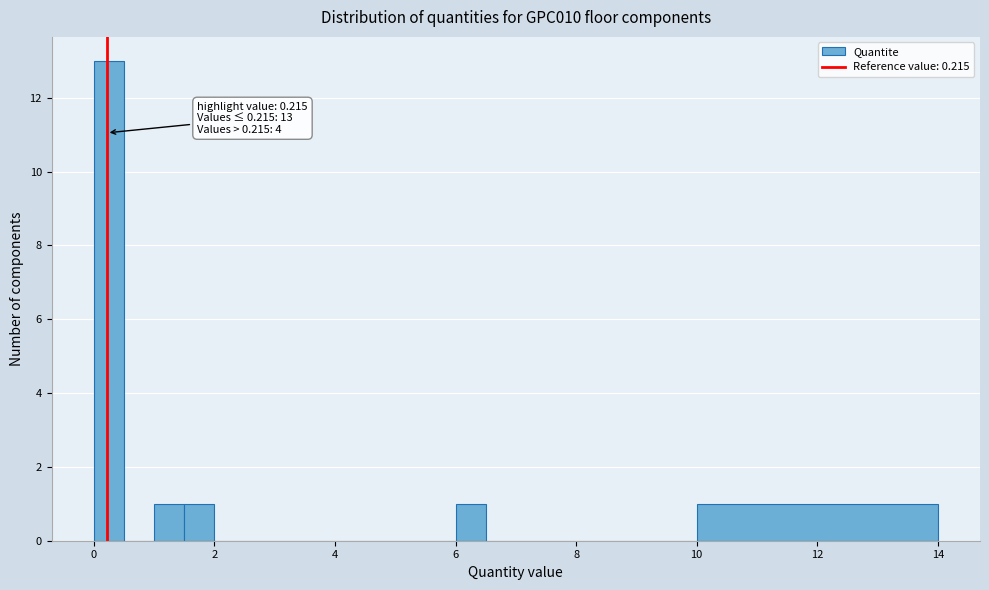

Around what value on the x-axis is the tallest bar? Give the approximate position of its centre, as read against the axis.

0.2